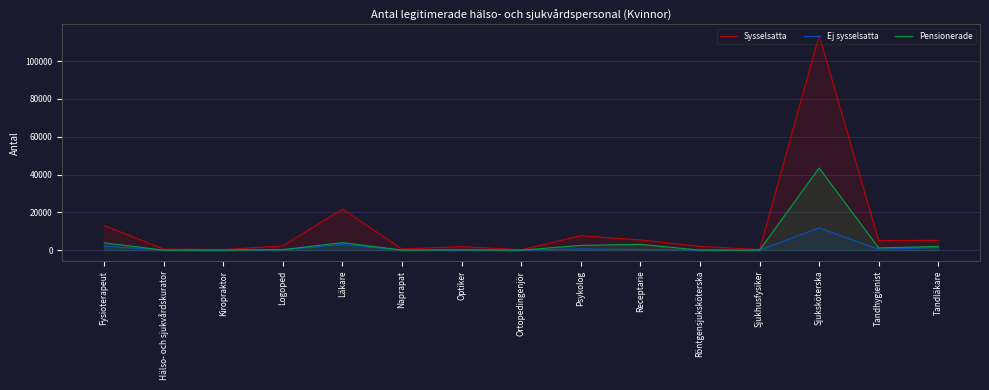

Which series has the largest total across all categories?

Sysselsatta